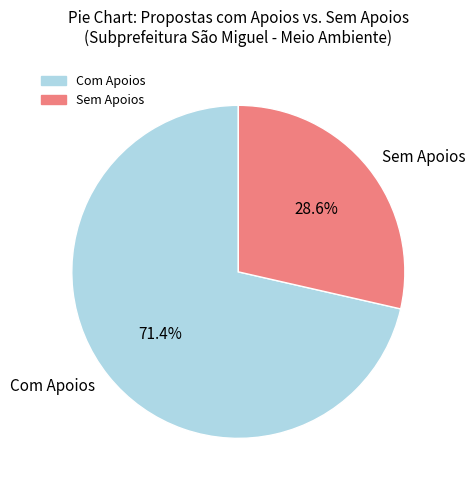

What is the smallest slice in the pie chart?

Sem Apoios